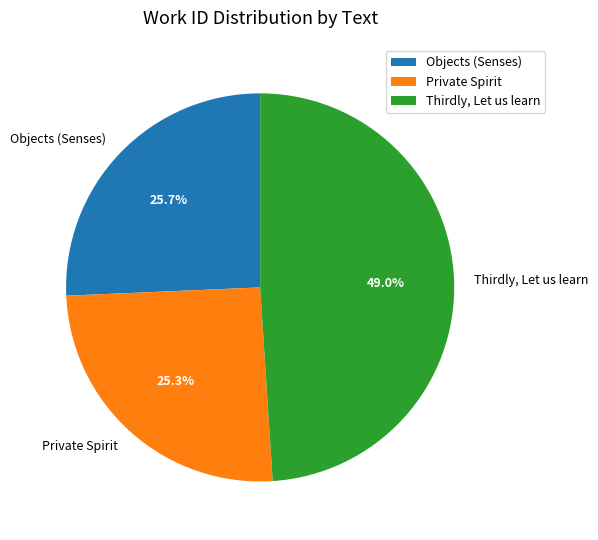

To the nearest percent, what percentage of the pie is Objects (Senses)?

26%